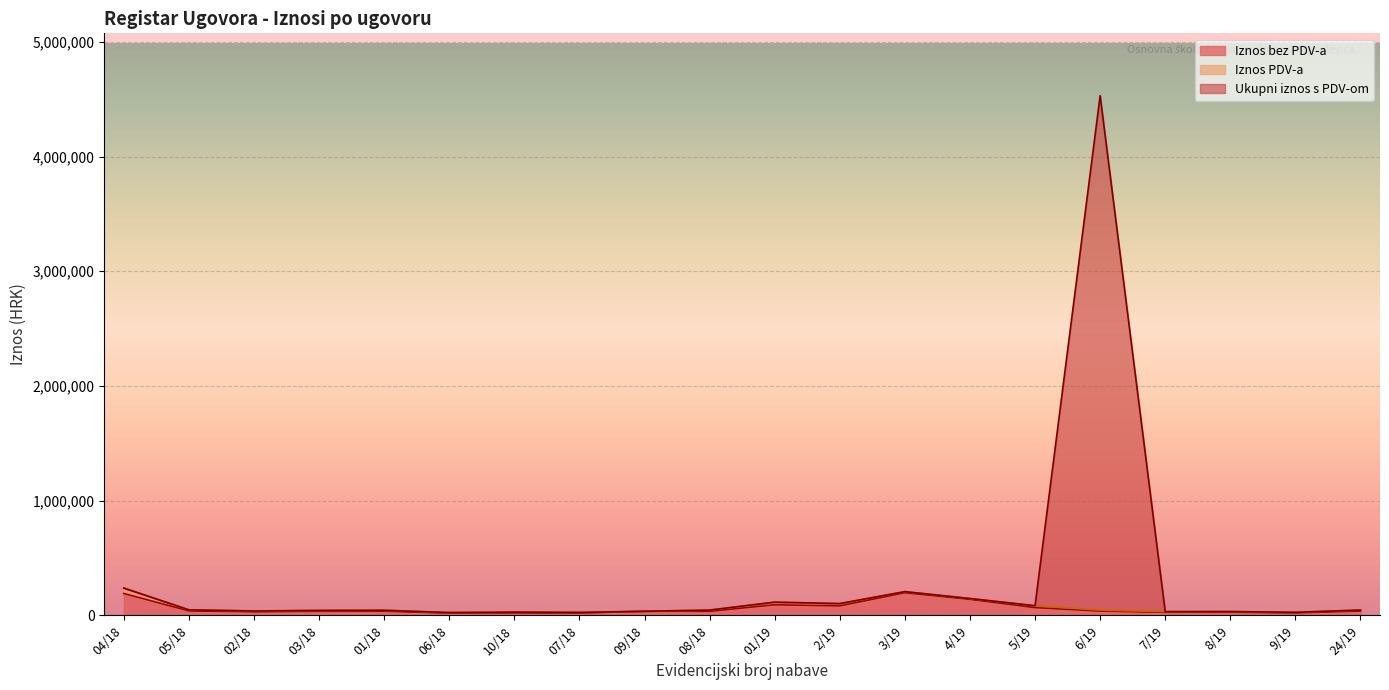

What is the label of the 7th point from the right?

4/19